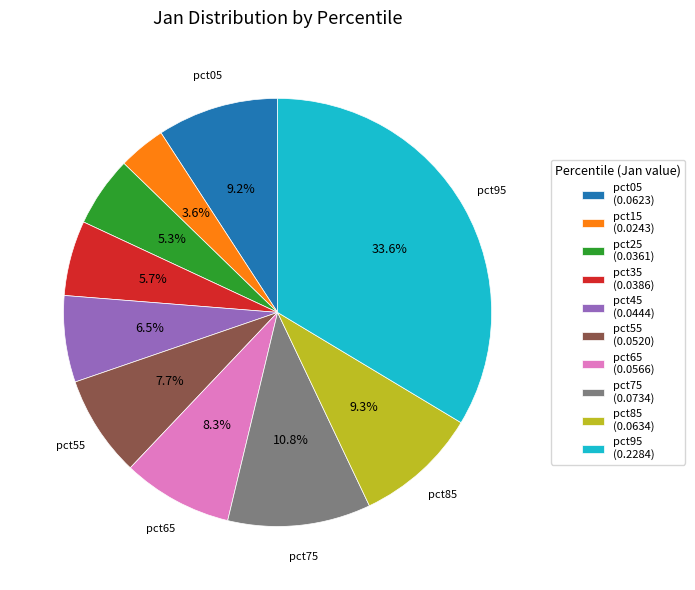

Does any single category account for the majority?

No